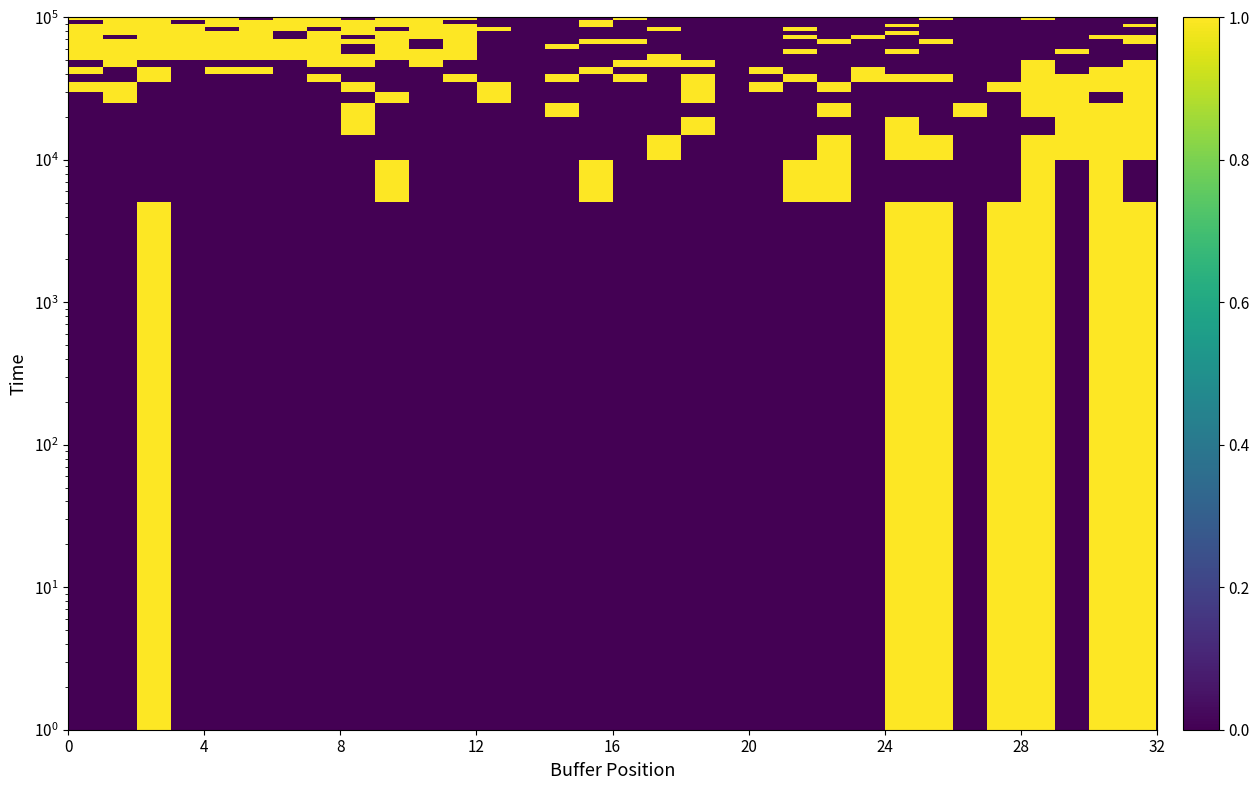

What is the greatest value displayed?

1